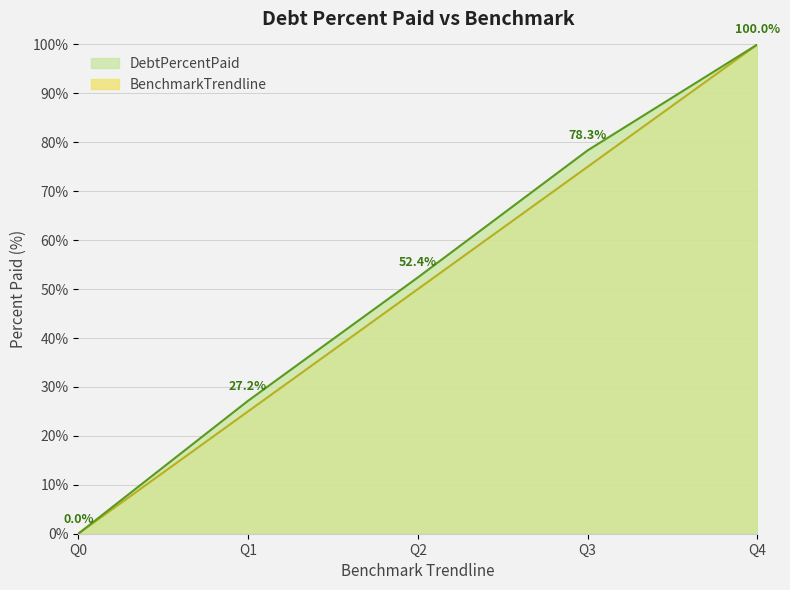

How many series are shown in this chart?

2